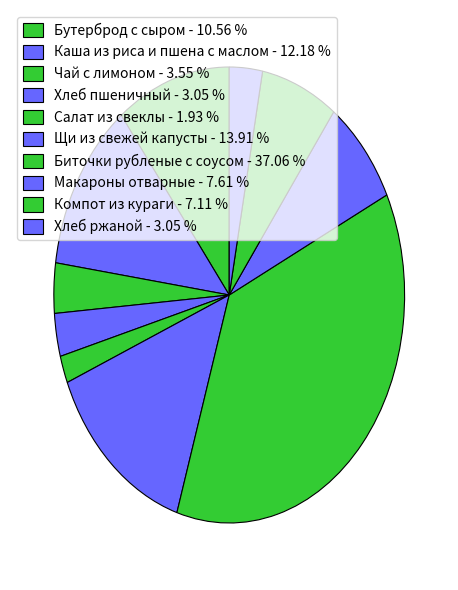

True or false: Бутерброд с сыром accounts for 11% of the total.

True